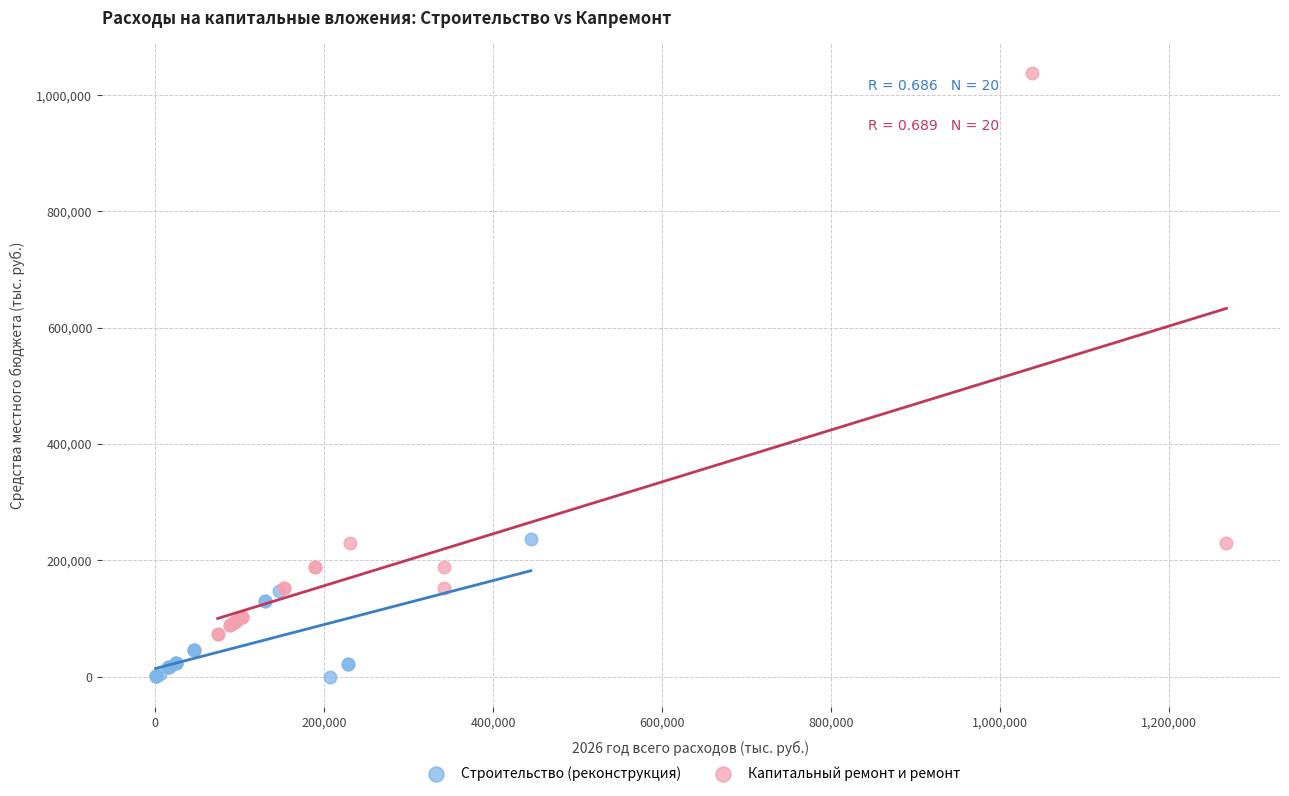

What are all the series names shown in the legend?

Строительство (реконструкция), Капитальный ремонт и ремонт